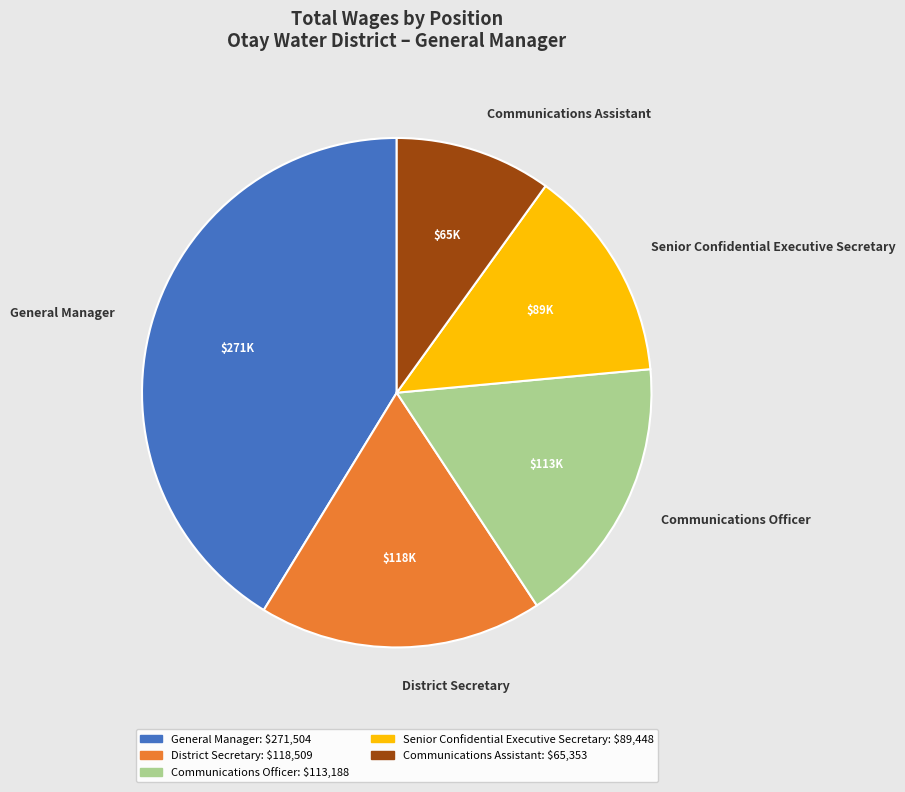

Which category has the smallest portion of the pie?

Communications Assistant